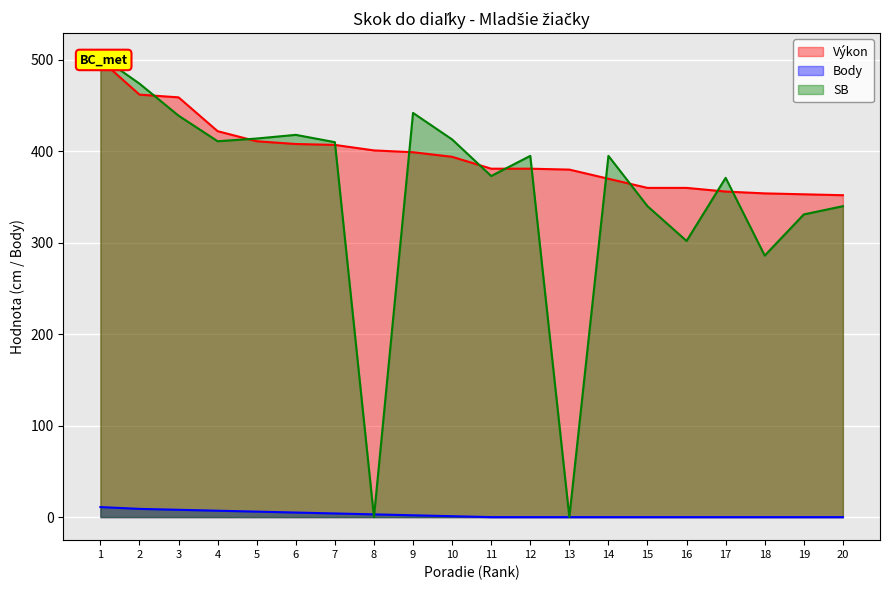

True or false: Výkon has a value of 380 at 13.

True